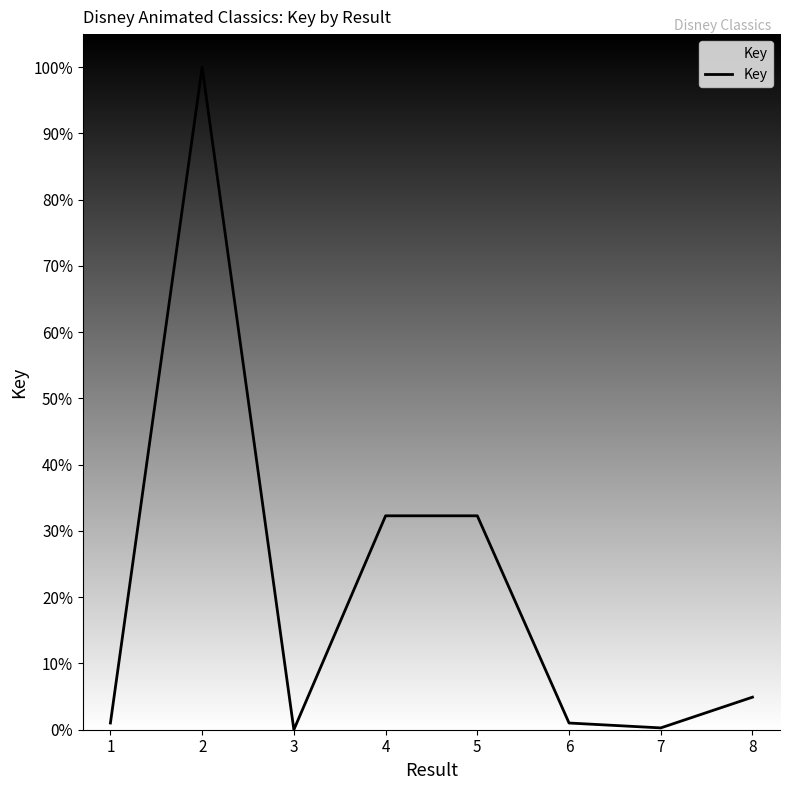

What is the sum of the values at 6 and 5?

33.3